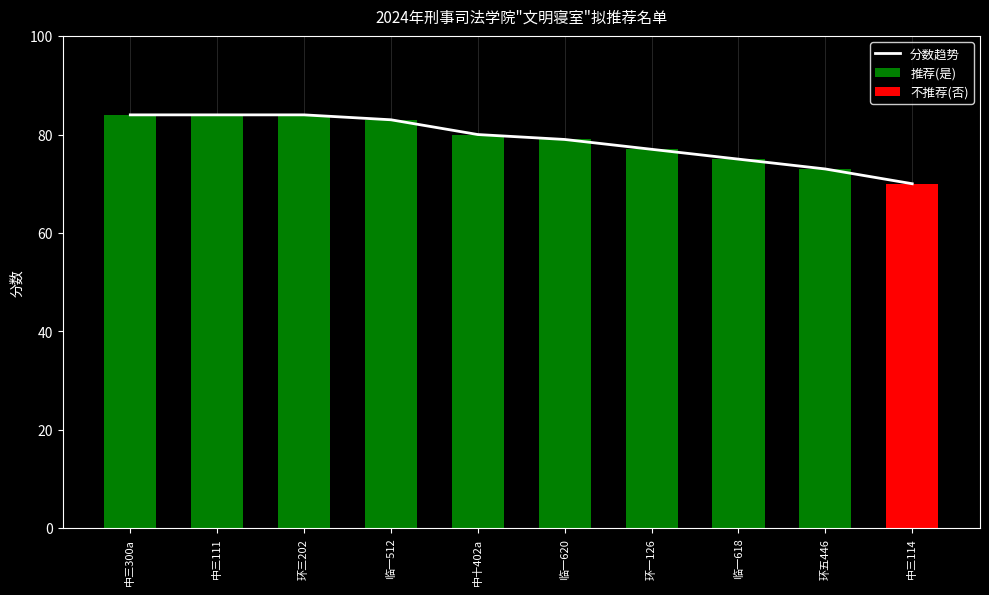

The 推荐(是) series shows 83 at 临一512. True or false?

True